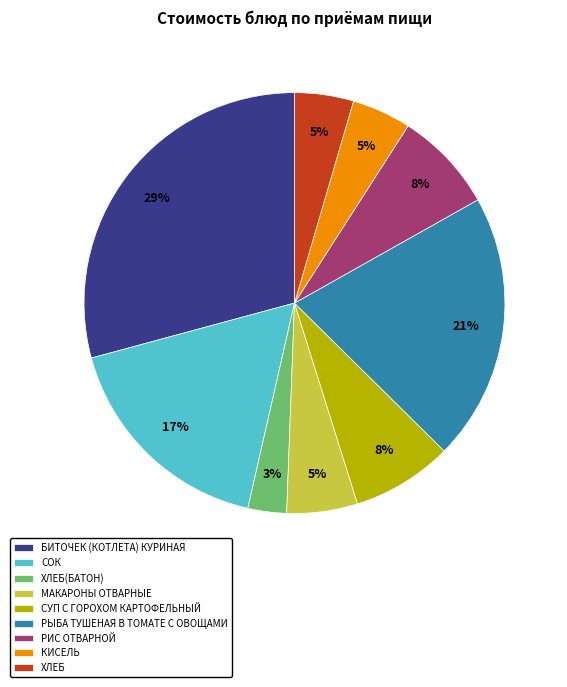

Which has a higher value, МАКАРОНЫ ОТВАРНЫЕ or РЫБА ТУШЕНАЯ В ТОМАТЕ С ОВОЩАМИ?

РЫБА ТУШЕНАЯ В ТОМАТЕ С ОВОЩАМИ